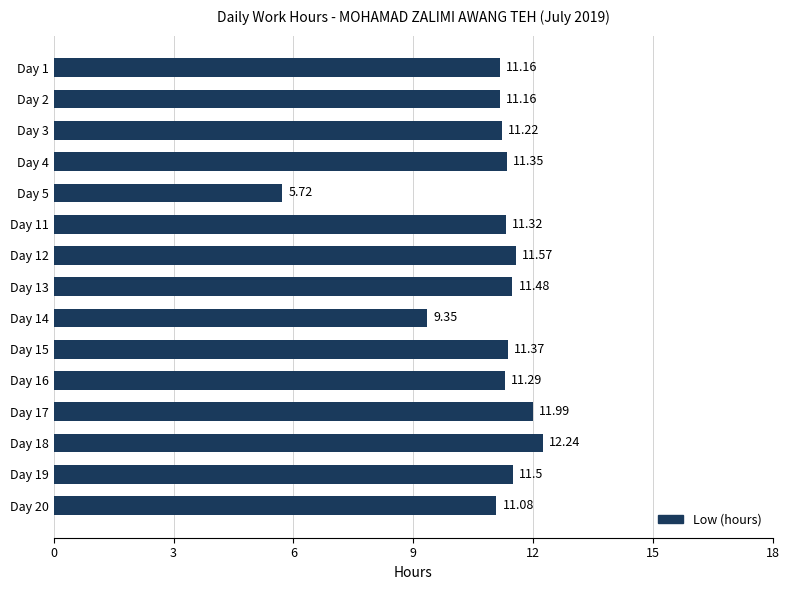

Which category has the highest value across all series?

Day 18